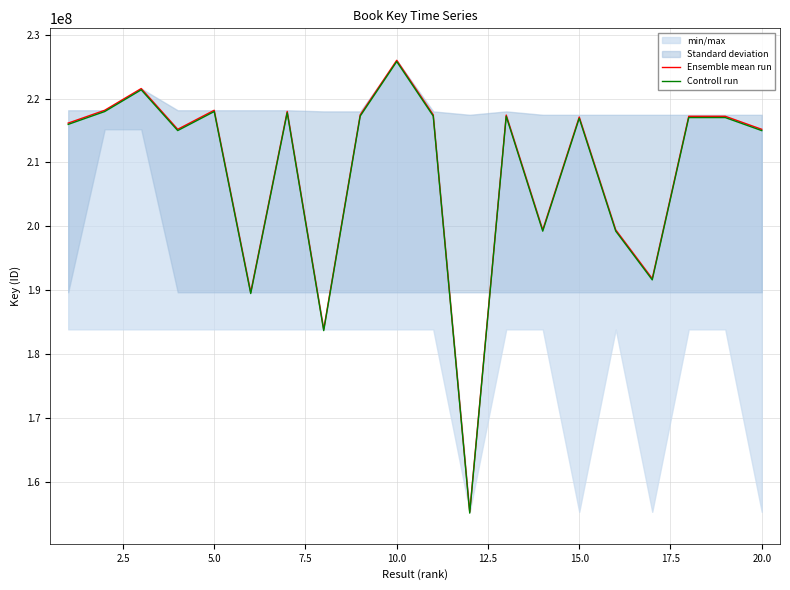

True or false: Ensemble mean run and Controll run cross at least once.

False